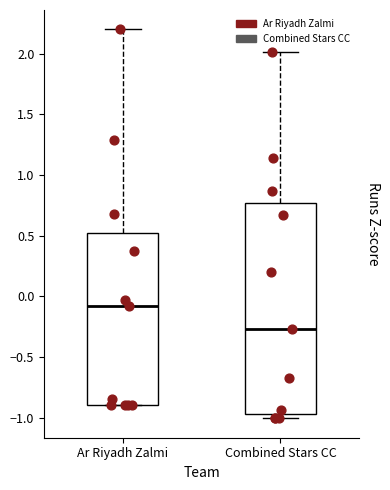

Which box is the tallest, from its lower edge to its upper edge?

Combined Stars CC